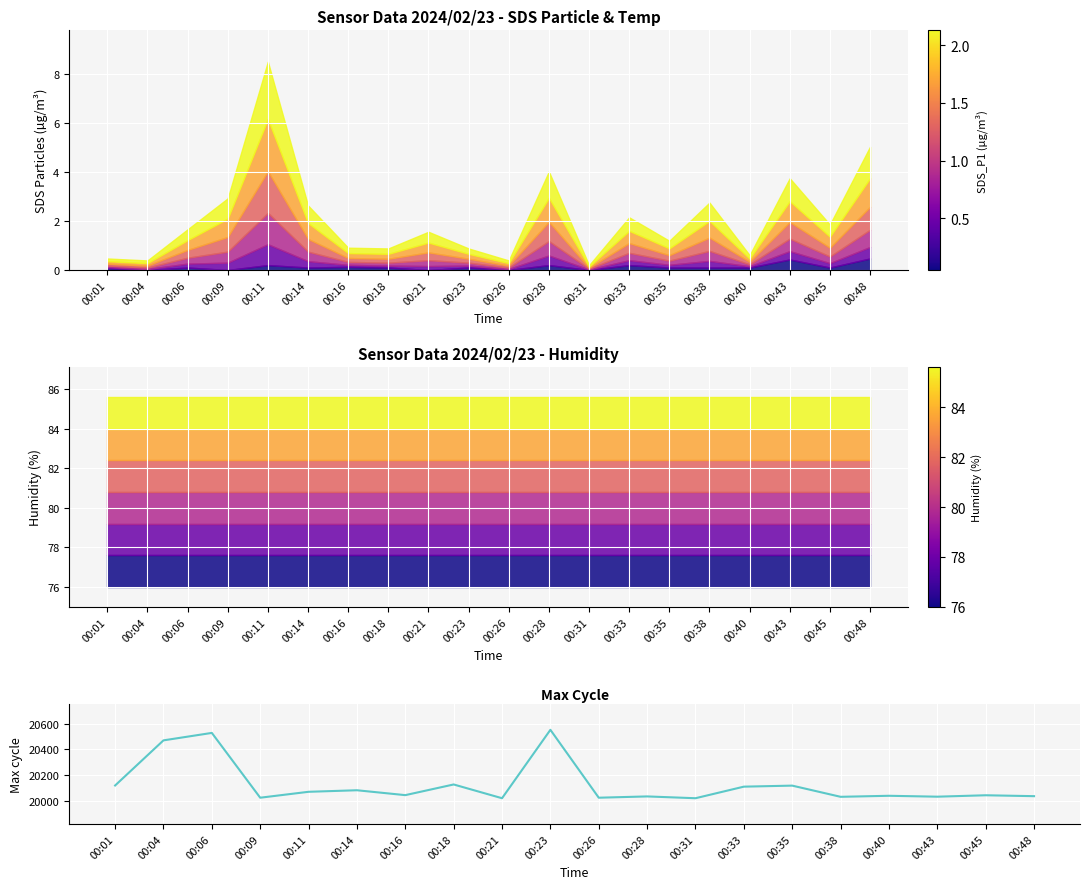

Count the number of categories in the chart.

20